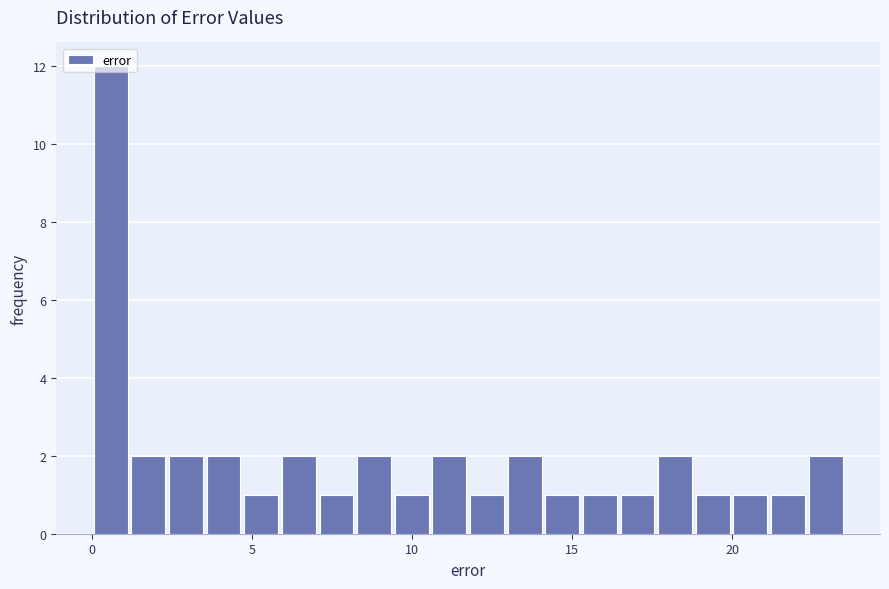

Read against the x-axis, roughly where is the centre of the tallest bar?

0.5